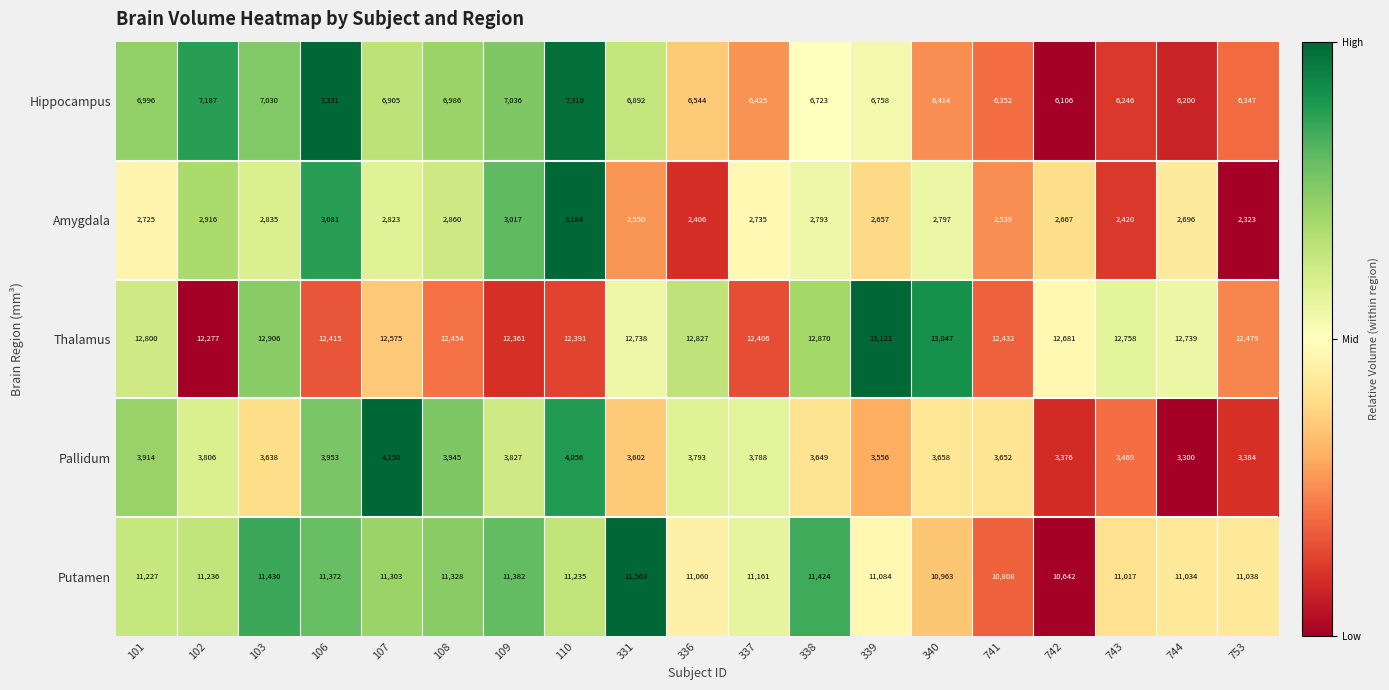

What is the maximum value shown in the chart?

13121